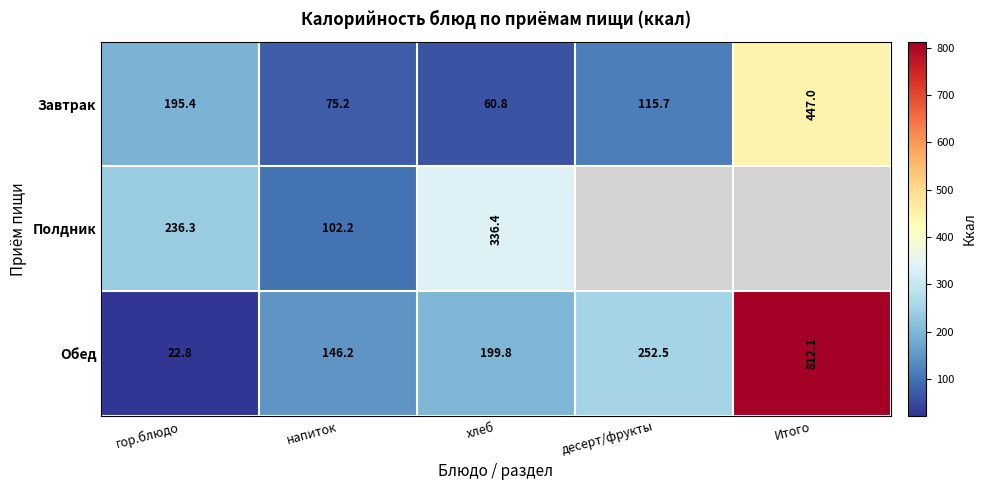

What is the minimum value shown in the chart?

22.8